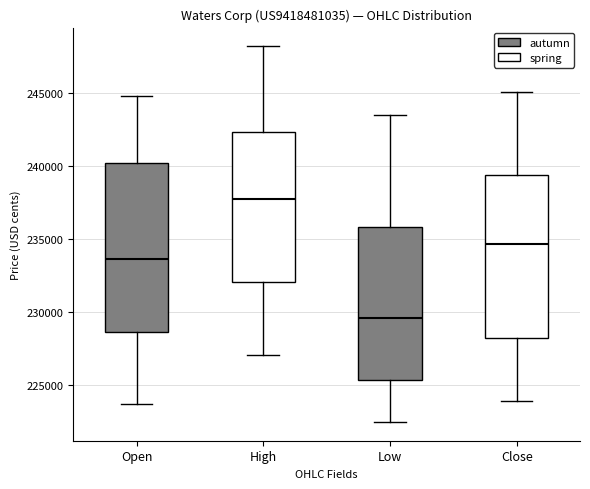

Reading left to right, read every box against the y-axis: the position of its median line, the range the box covers, and the ends of its whiskers. The values are not printed on the chart, so give them approximately, as read against the axis.

Open: median 233500, box 228500 to 240000, whiskers 223500 to 244500
High: median 237500, box 232000 to 242500, whiskers 227000 to 248000
Low: median 229500, box 225500 to 236000, whiskers 222500 to 243500
Close: median 234500, box 228000 to 239500, whiskers 224000 to 245000